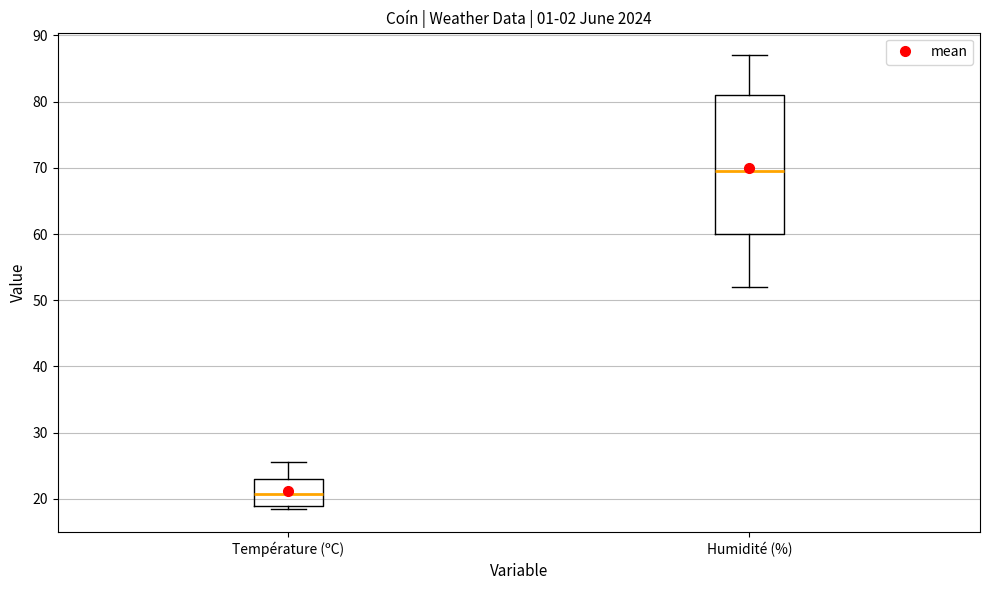

Which box's median line is the lowest?

Température (ºC)